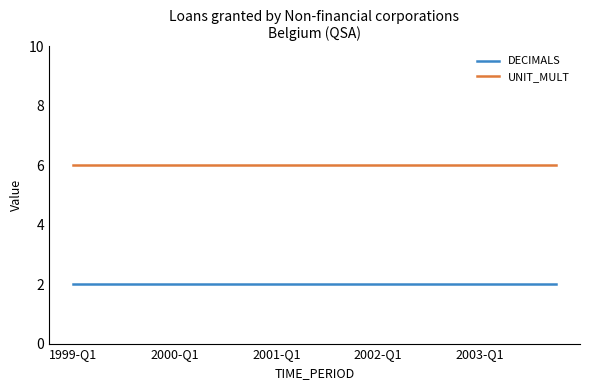

Reading left to right, list all the values displayed in this chart.

DECIMALS: 2	2	2	2	2	2	2	2	2	2	2	2	2	2	2	2	2	2	2	2
UNIT_MULT: 6	6	6	6	6	6	6	6	6	6	6	6	6	6	6	6	6	6	6	6